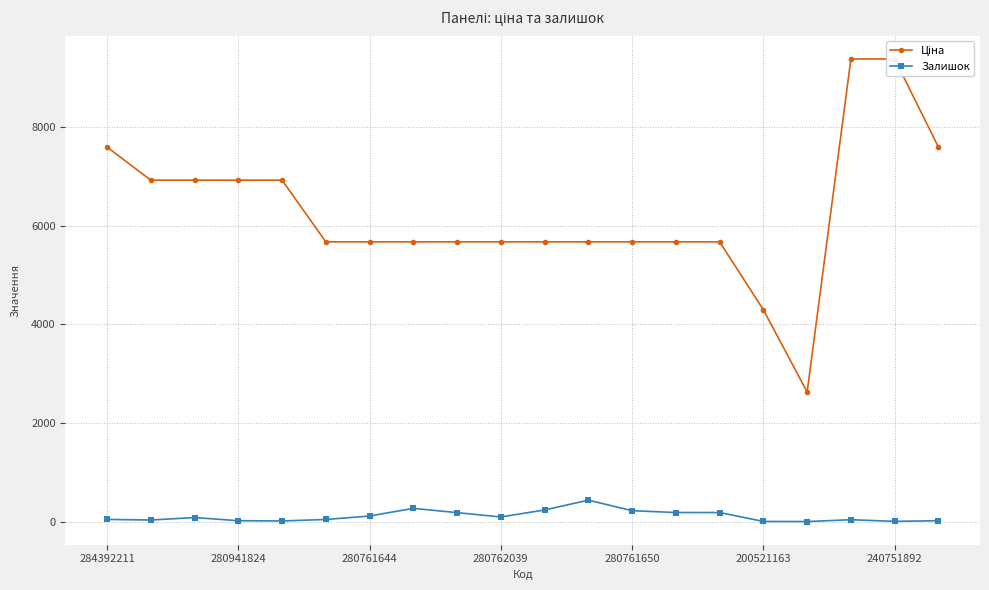

Reading left to right, list all the values displayed in this chart.

Ціна: 7596.5	6925.7	6925.7	6925.7	6925.7	5673.8	5673.8	5673.8	5673.8	5673.8	5673.8	5673.8	5673.8	5673.8	5673.8	4295.4	2627.5	9384.0	9384.0	7596.5
Залишок: 43.0	31.0	81.0	17.0	12.0	42.0	112.0	268.0	181.0	93.0	235.0	434.0	220.0	183.0	183.0	2.0	0.0	37.0	4.0	17.0